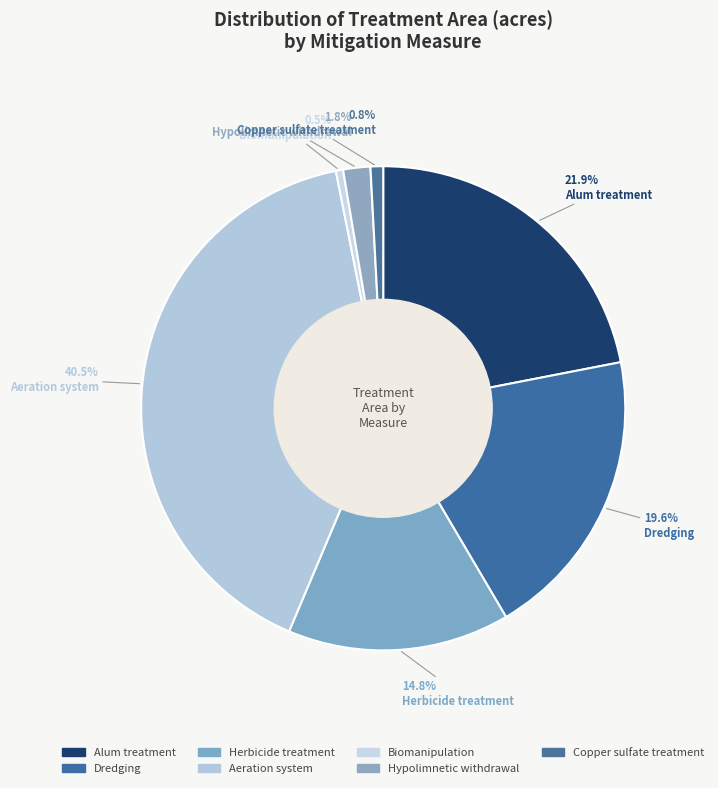

Which has a higher value, Dredging or Alum treatment?

Alum treatment